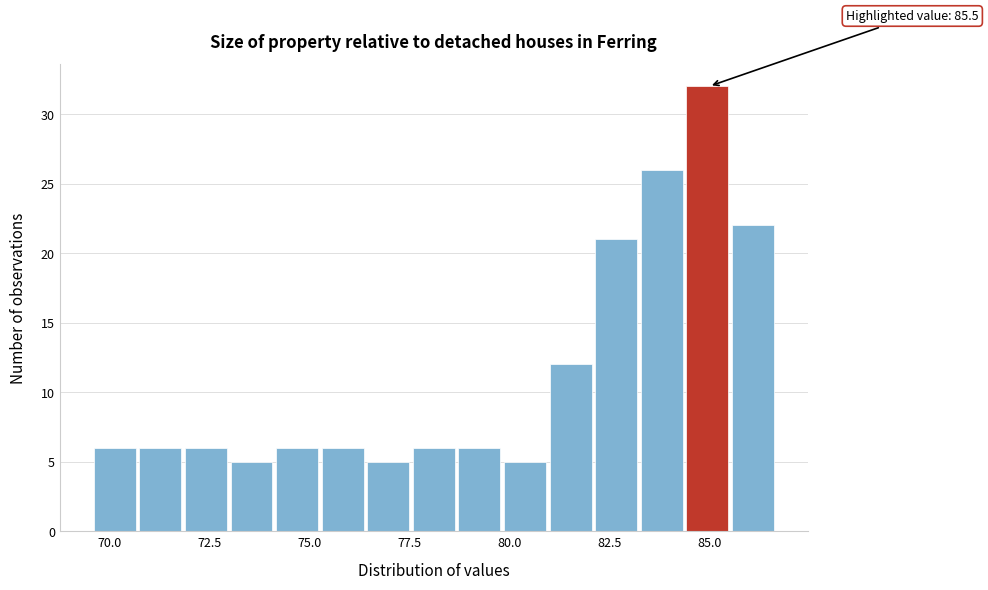

Read against the x-axis, roughly where is the centre of the tallest bar?

85.0